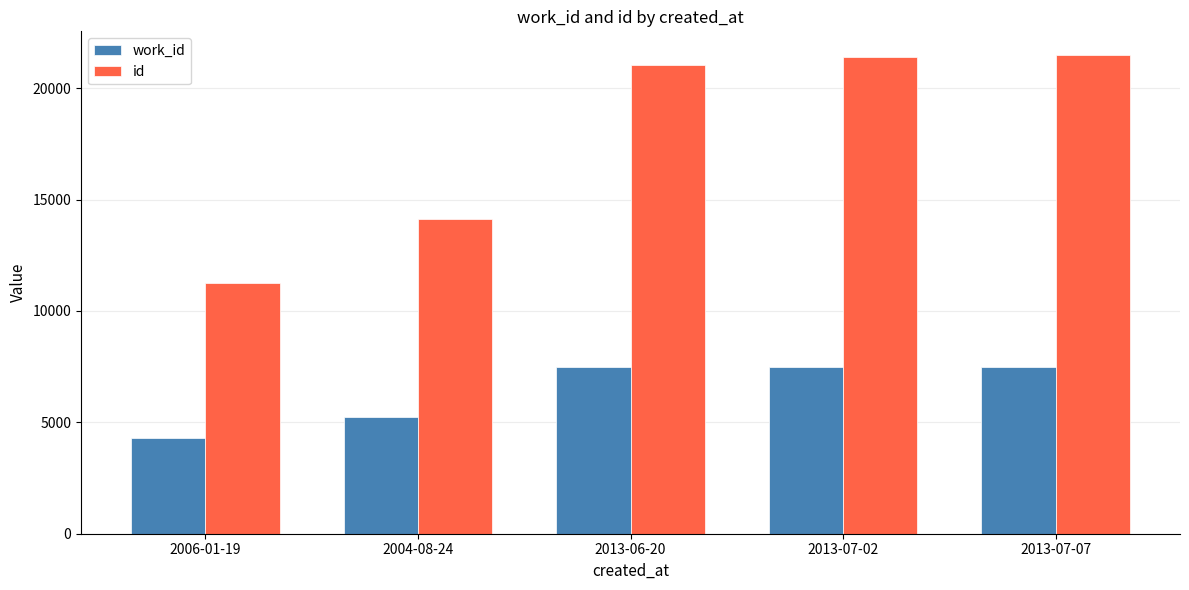

What are all the series names shown in the legend?

work_id, id